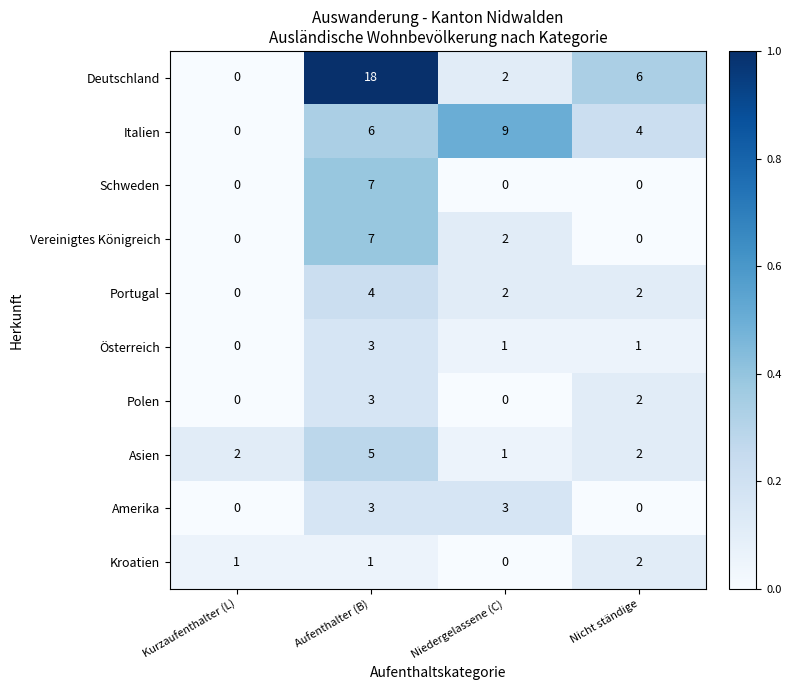

At which category does the chart reach its peak across all series?

Aufenthalter (B)